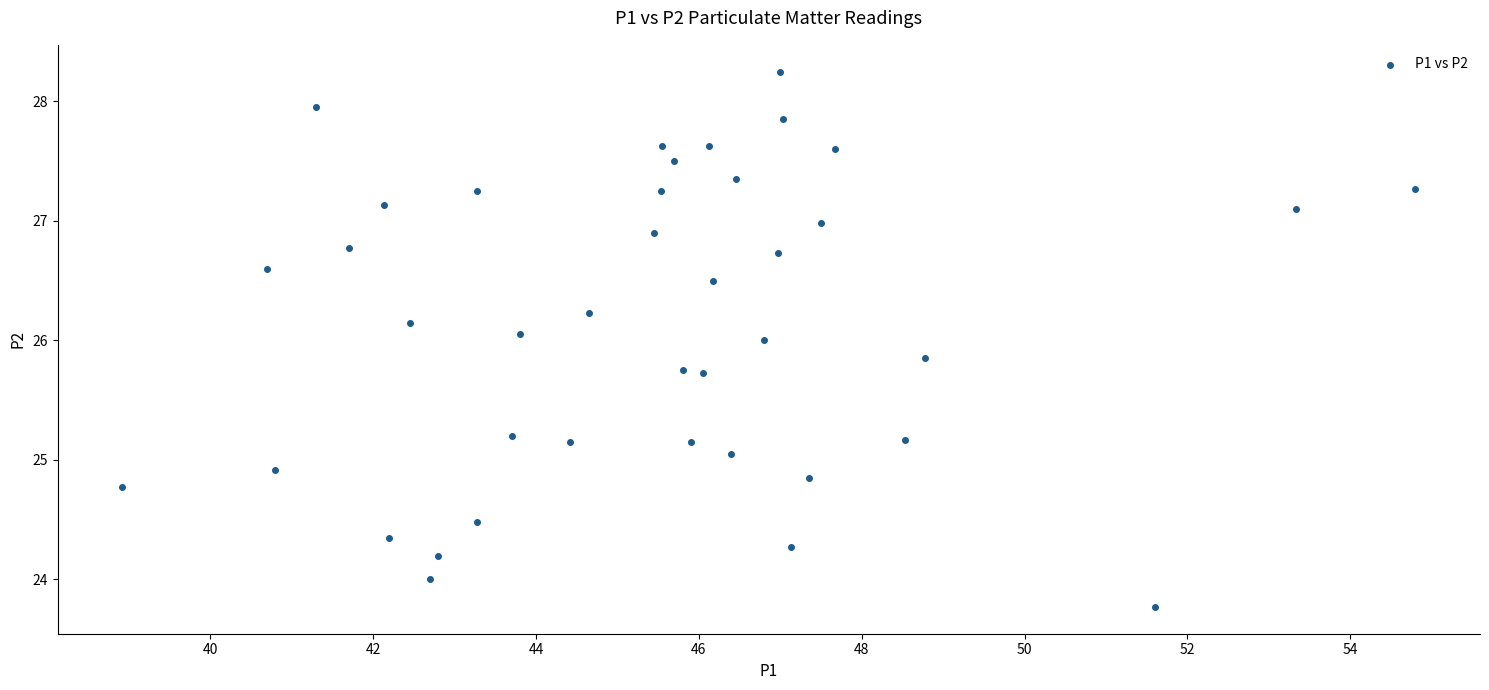

What is the range of Y values (max minus min)?

4.5